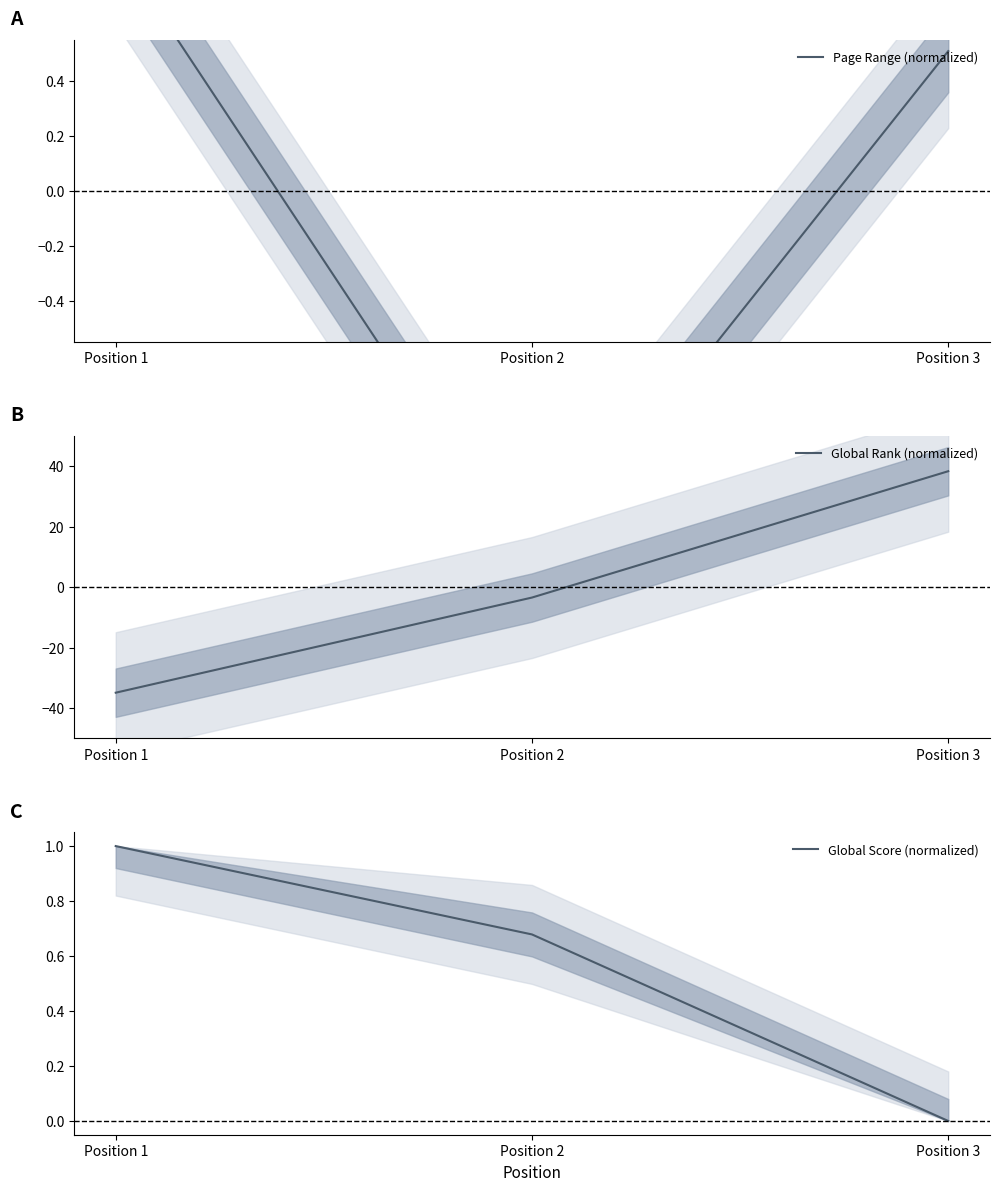

How many negative values does the Global Rank (normalized) series have?

2